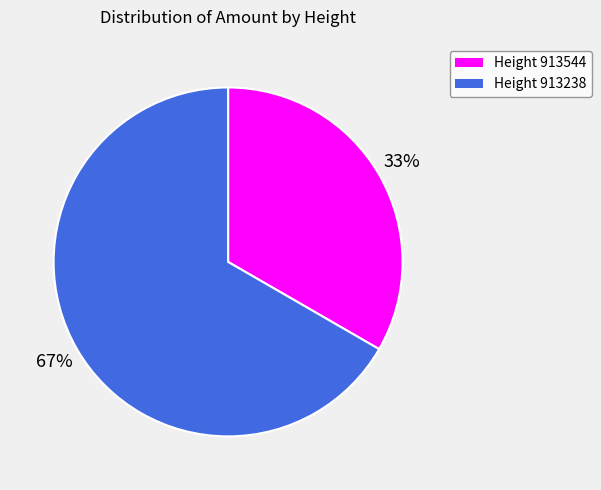

To the nearest percent, what is the average slice percentage?

50%